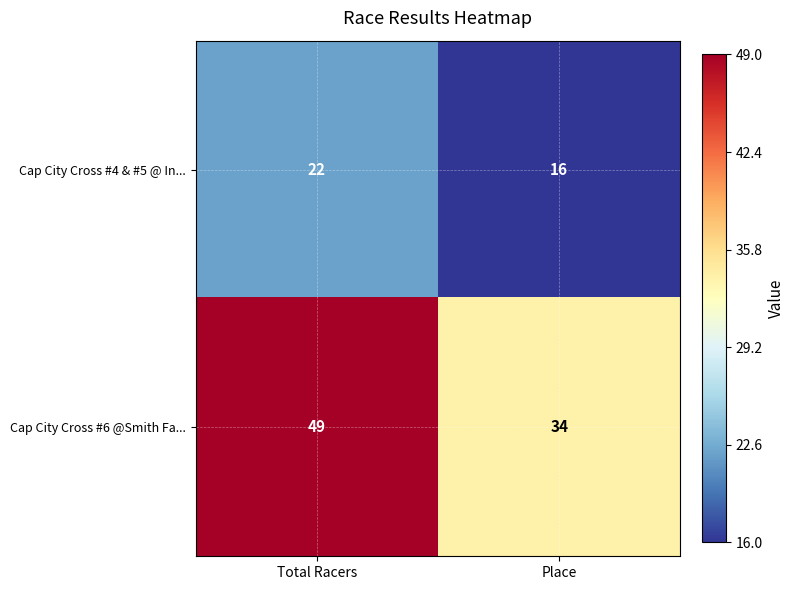

At Total Racers, list the series in order from largest to smallest.

Cap City Cross #6 @Smith Fa..., Cap City Cross #4 & #5 @ In...